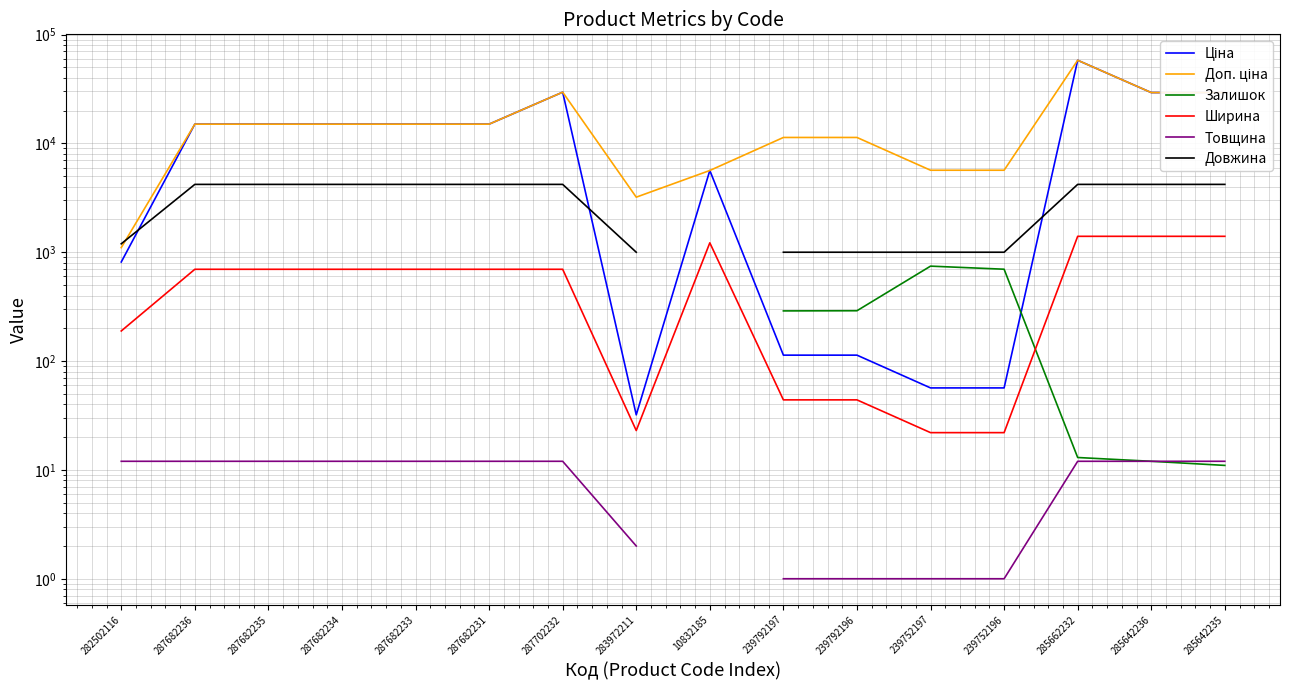

At which category is the sum across all series the highest?

285662232